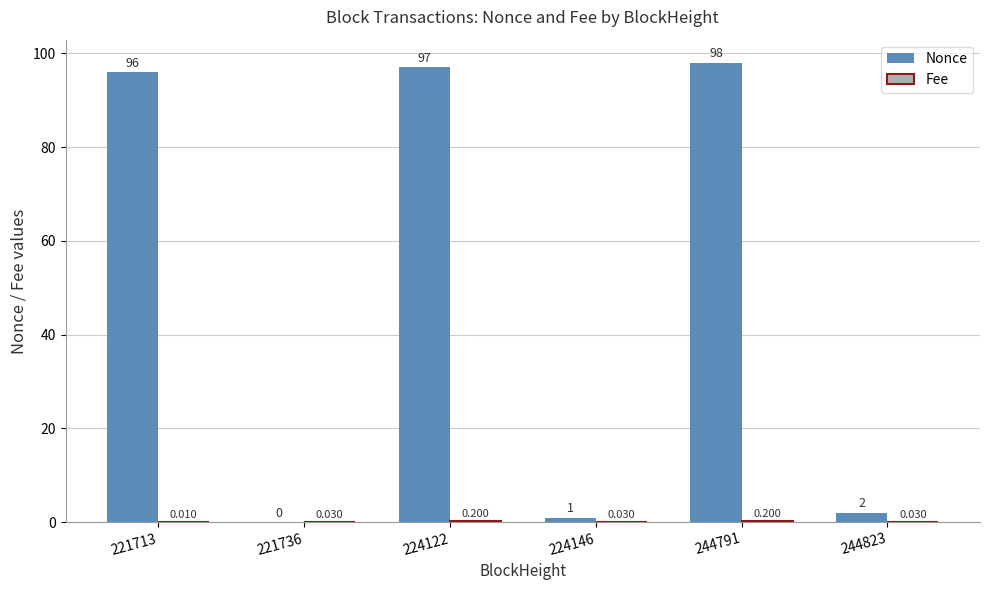

Which series changed the most between 224146 and 244791?

Nonce